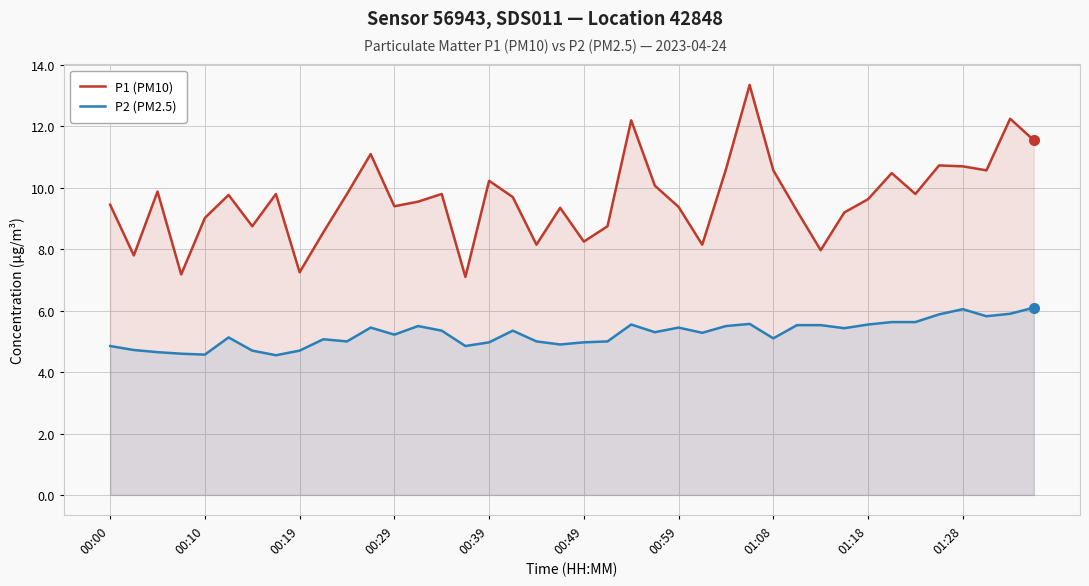

Which series has the largest range (max minus min)?

P1 (PM10)